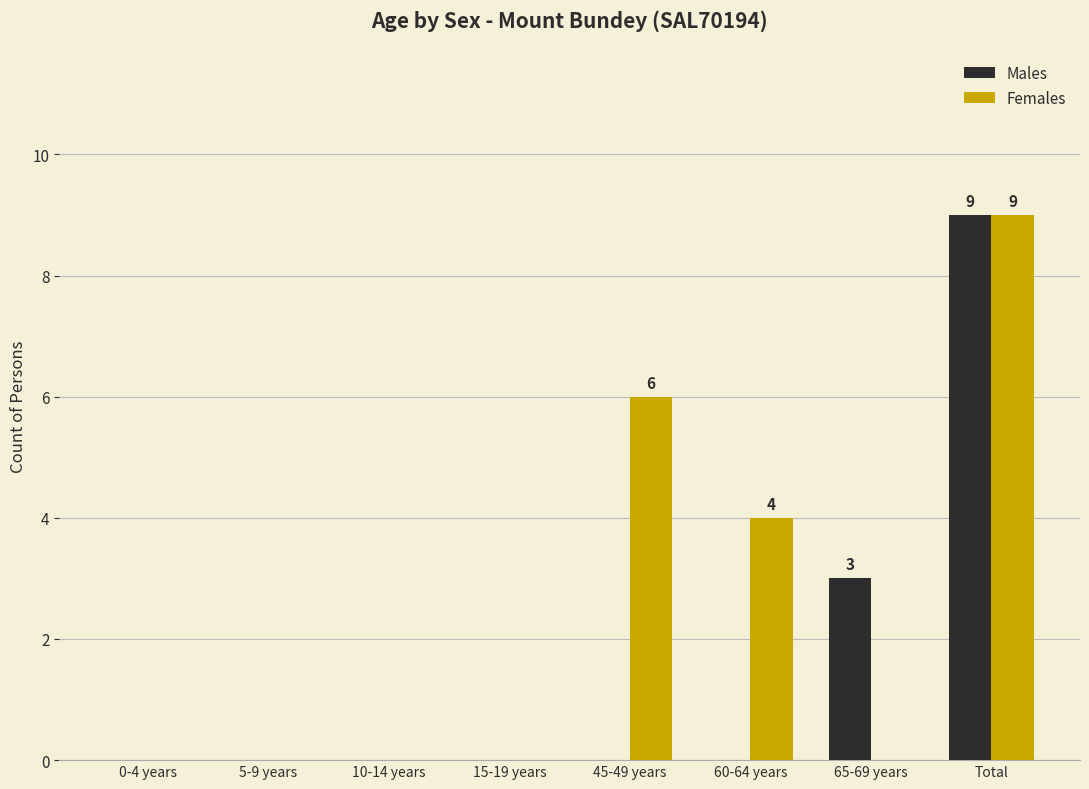

What is the sum of the Males values at 10-14 years and 65-69 years?

3